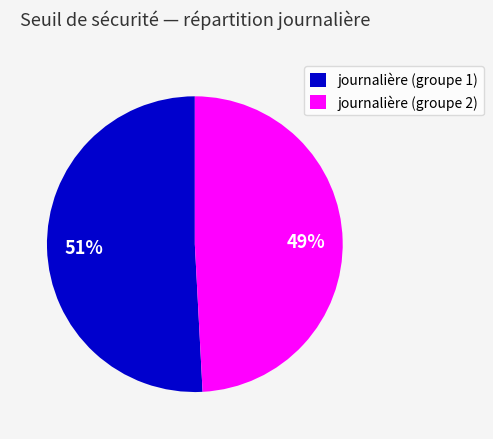

How many slices are in this pie chart?

2